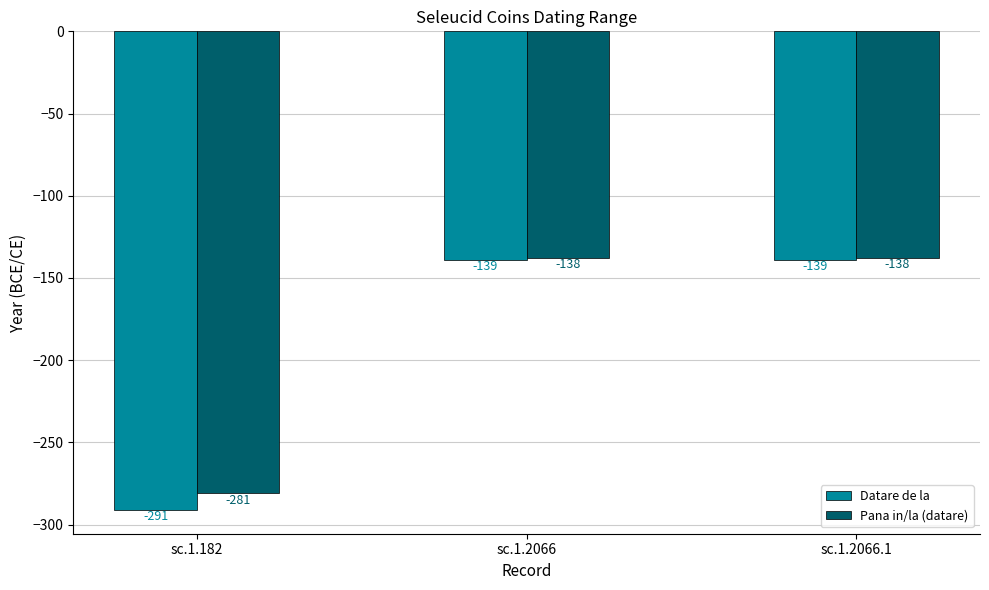

What is the sum of the Datare de la values at sc.1.2066.1 and sc.1.182?

-430